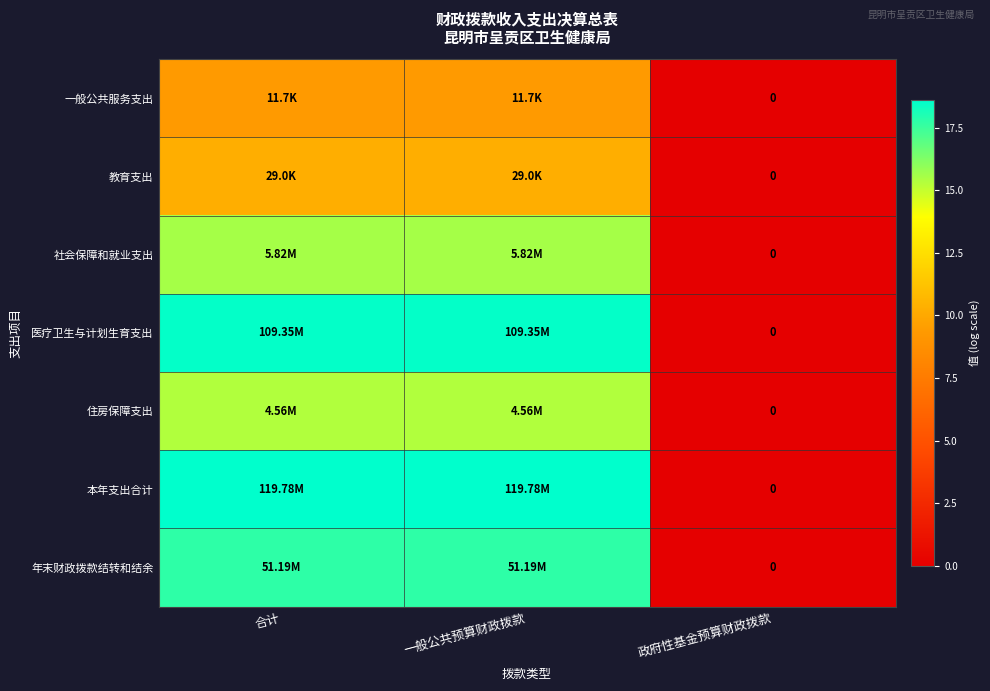

How many values in 住房保障支出 are above zero?

2